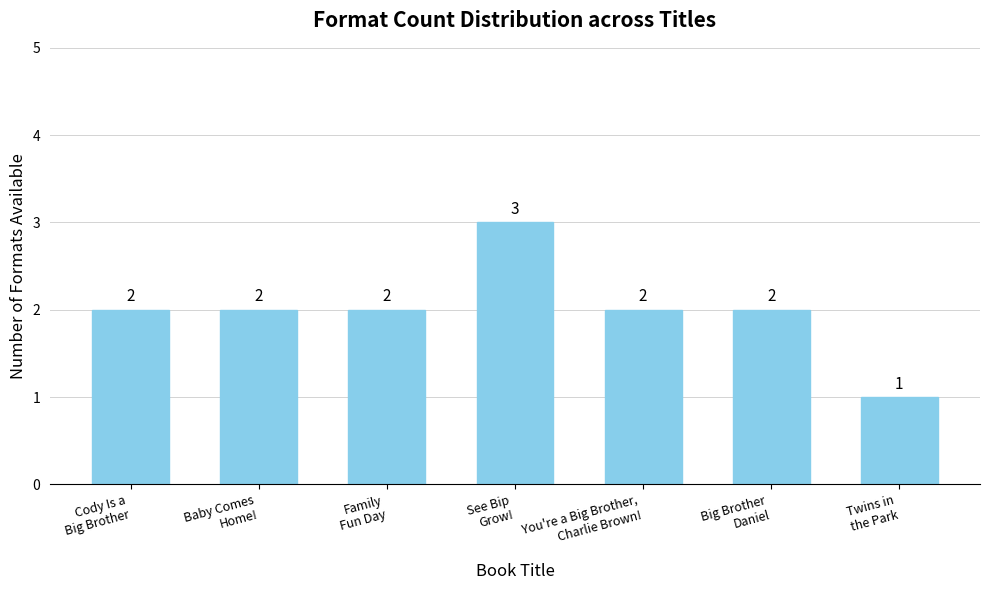

What is the minimum value shown in the chart?

1